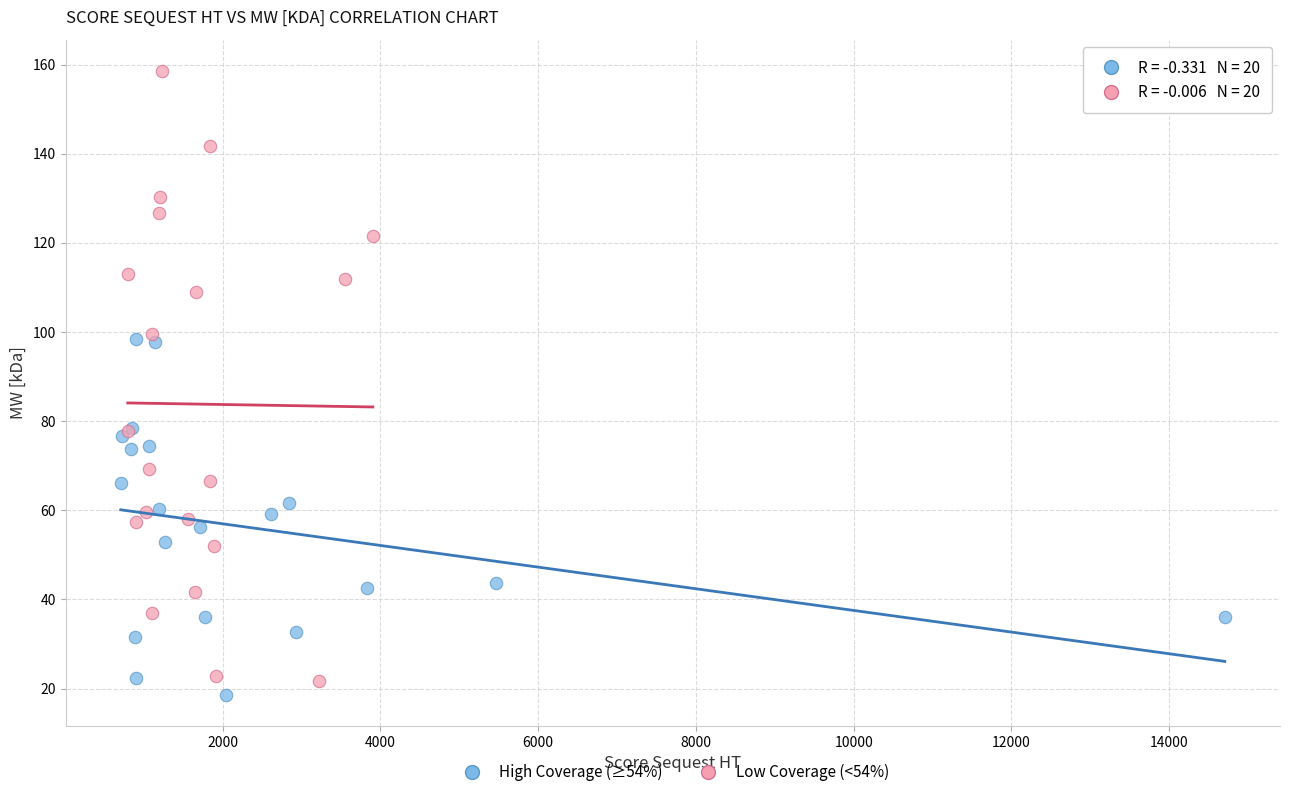

Which series has the widest spread of Y values?

Low Coverage (<54%)